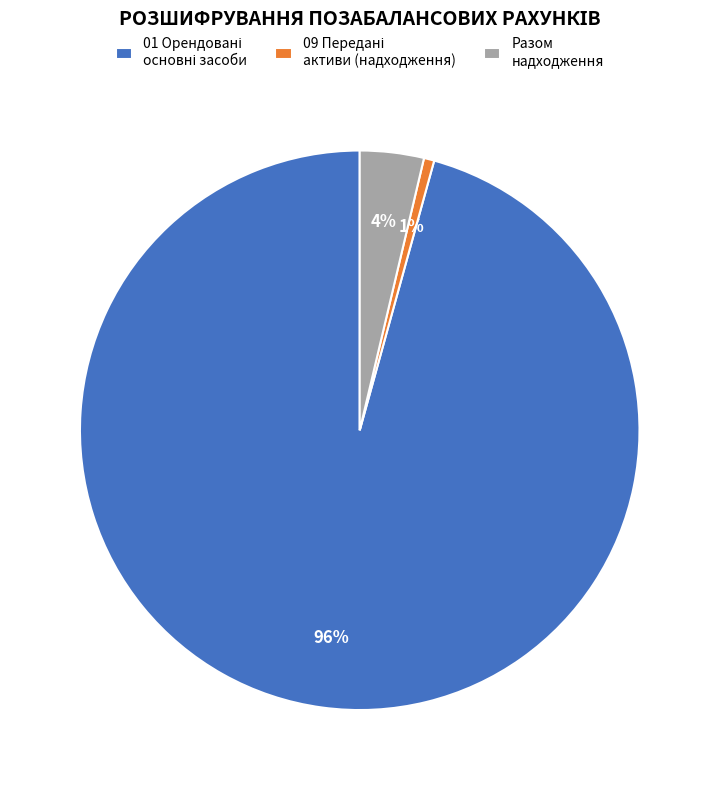

What percentage is the Разом надходження slice, to the nearest percent?

4%